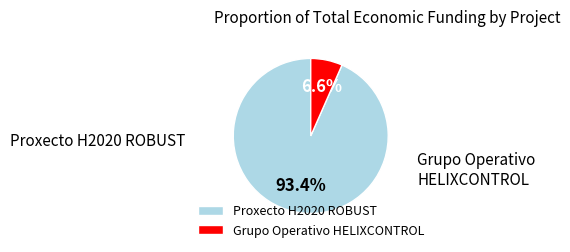

What is the smallest slice in the pie chart?

Grupo Operativo HELIXCONTROL